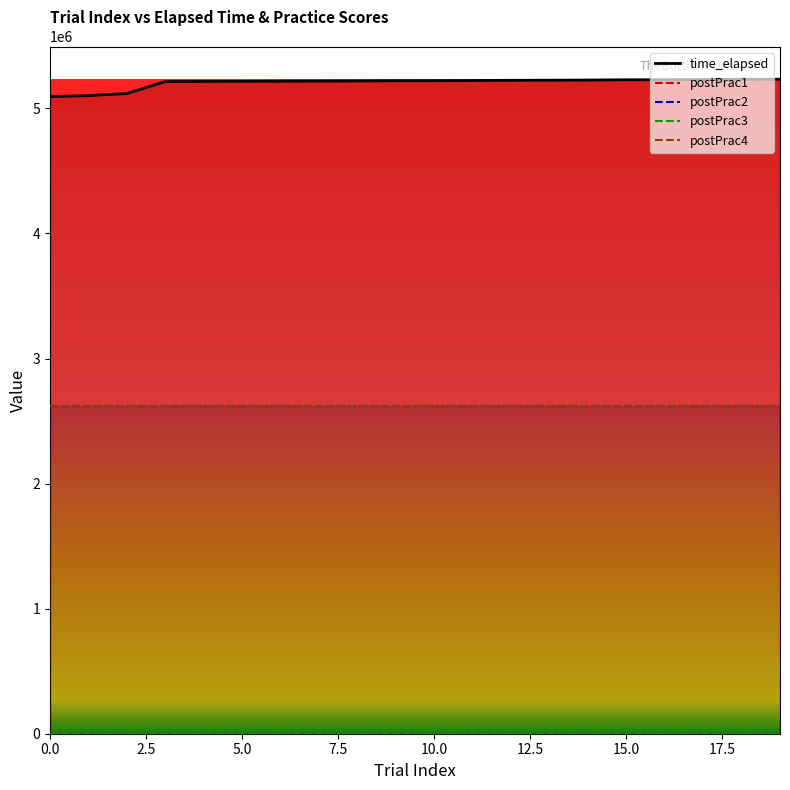

Is it true that postPrac4 equals 2616624.5 at 16?

True